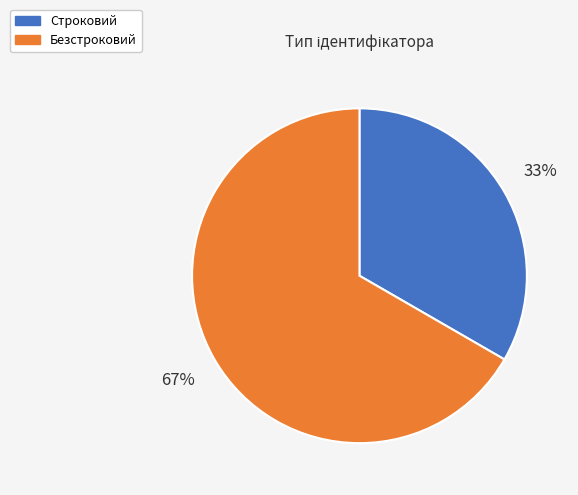

Between Строковий and Безстроковий, which is larger?

Безстроковий